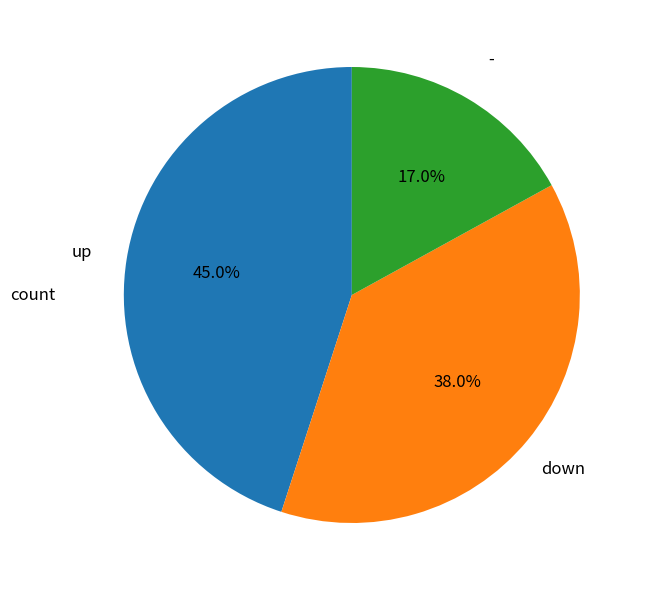

To the nearest percent, what percentage of the pie is -?

17%